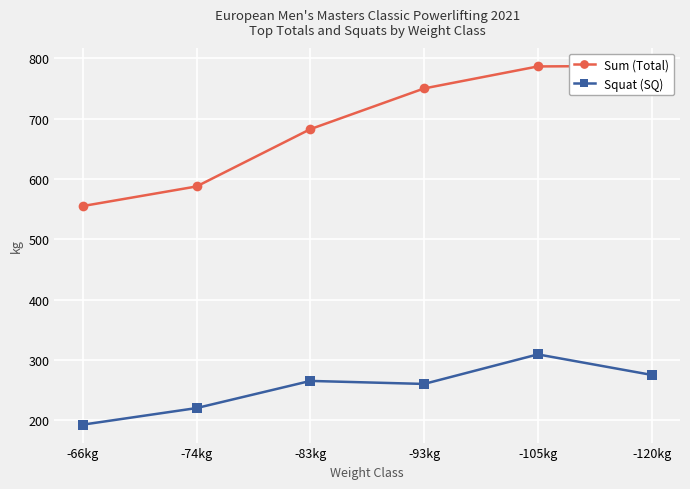

Which series changed the most between -83kg and -120kg?

Sum (Total)